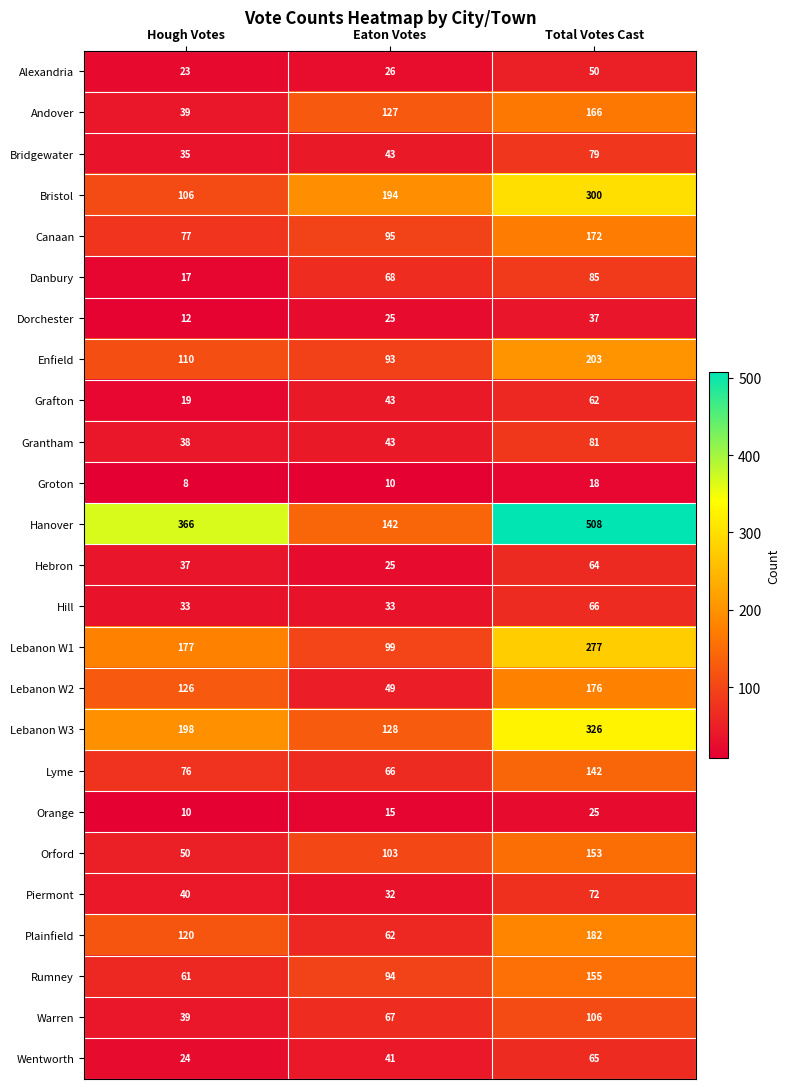

Which category has the highest value in the Rumney series?

Total Votes Cast